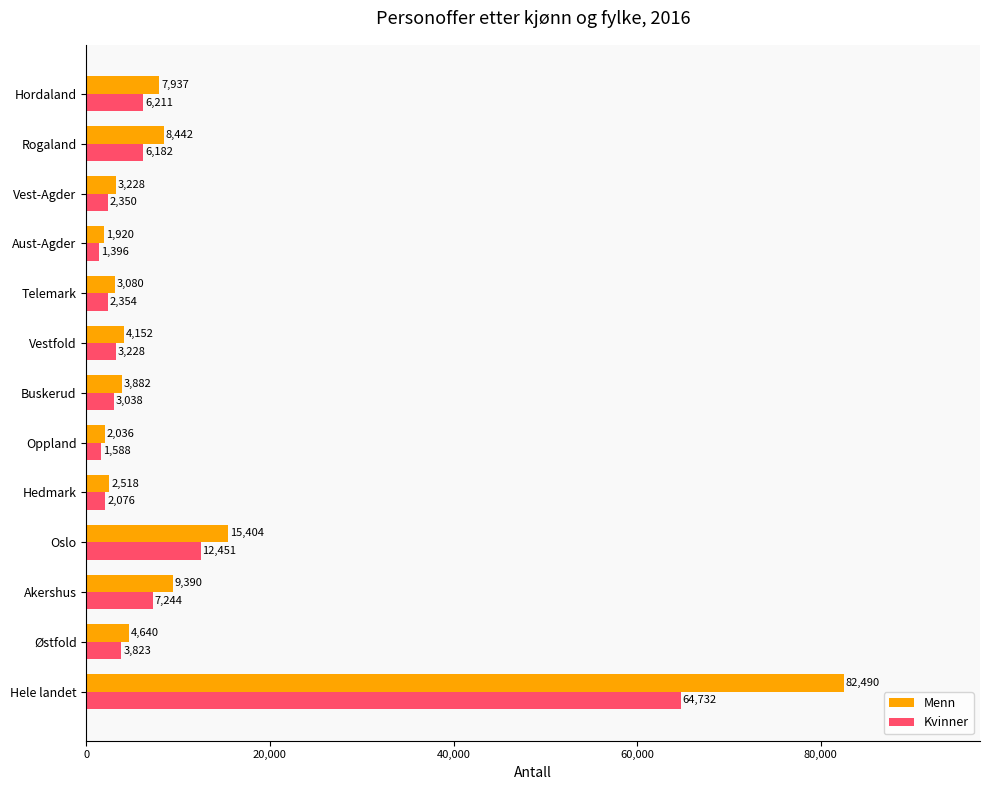

How many distinct data groups are displayed?

2